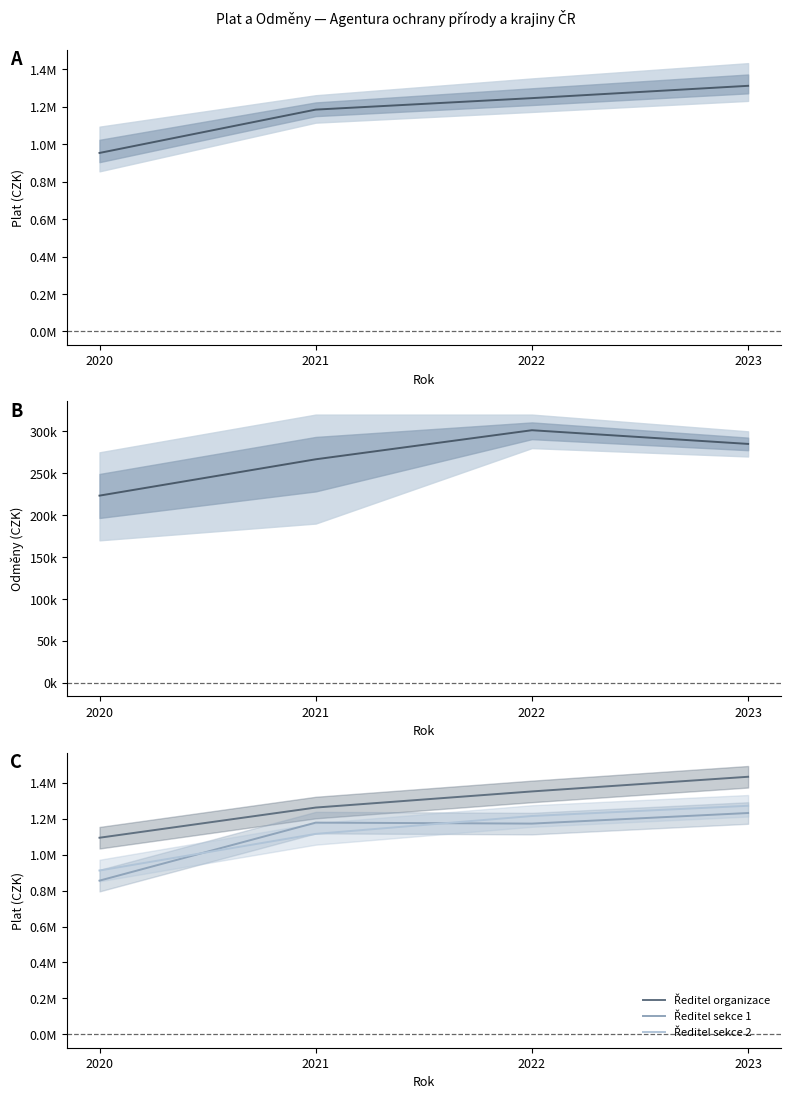

True or false: Ředitel sekce 2 has more than 2 points higher than both neighbors.

False